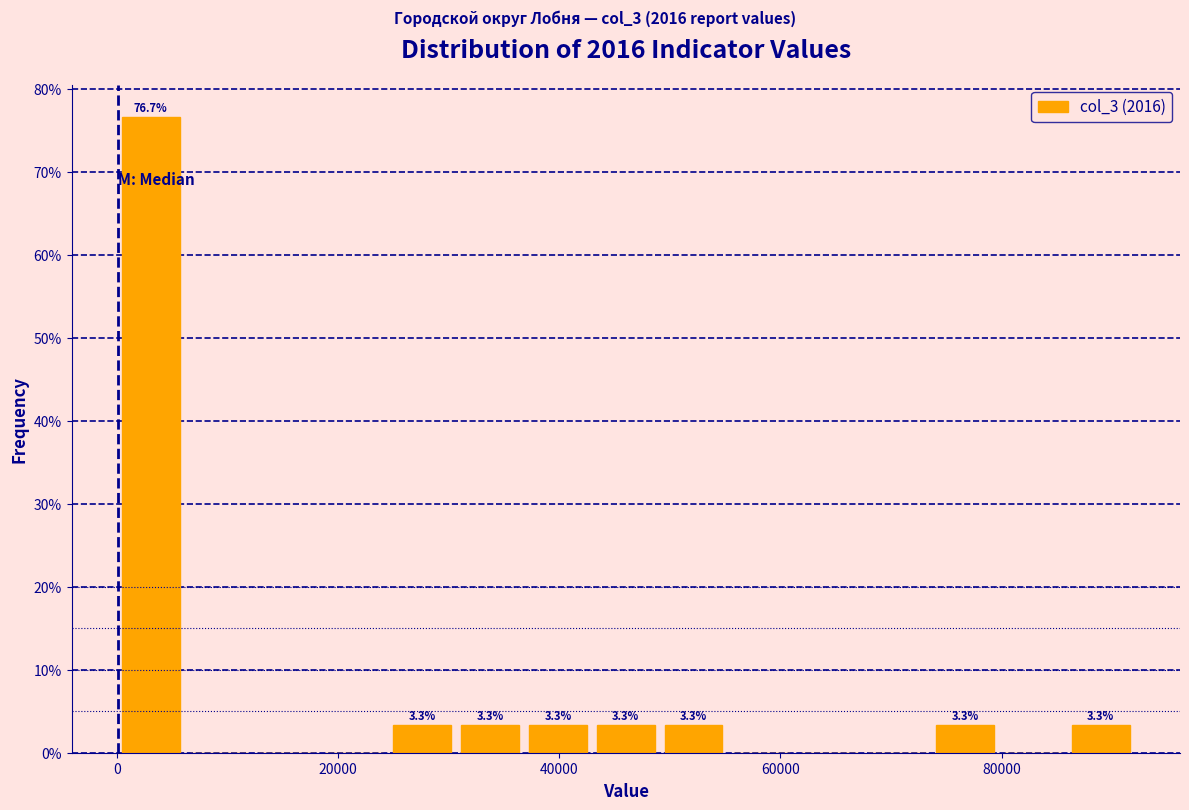

Read against the x-axis, roughly where is the centre of the tallest bar?

4000